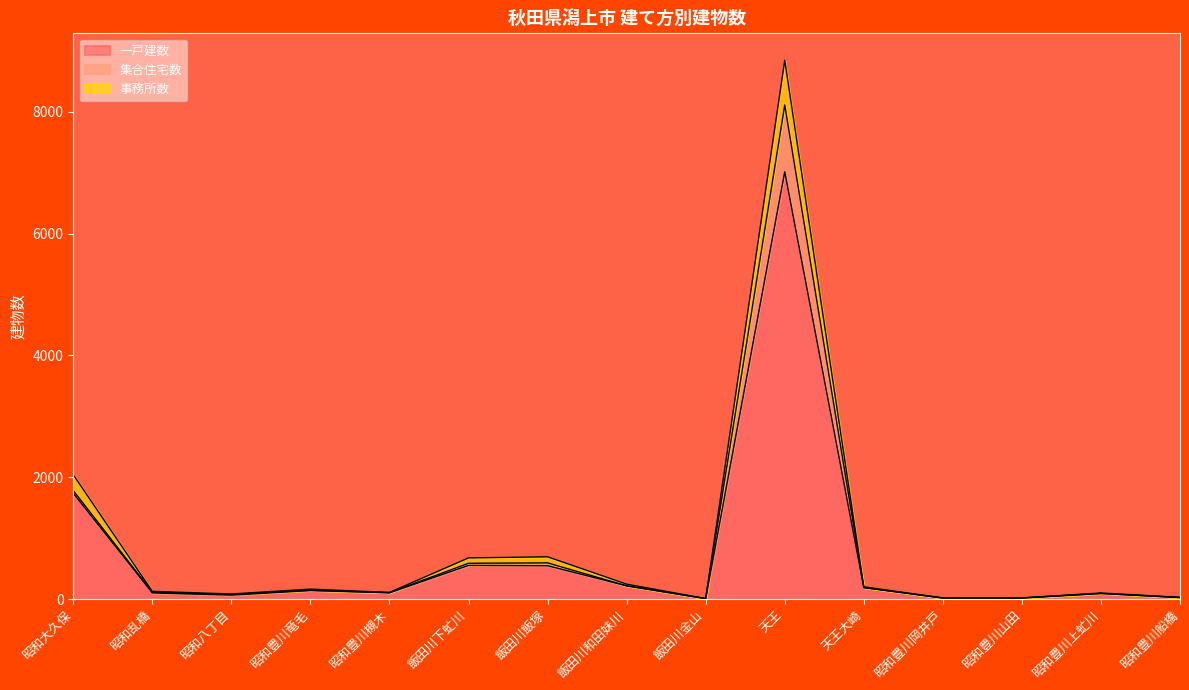

Reading left to right, list all the values displayed in this chart.

一戸建数: 昭和大久保=1739	昭和乱橋=103	昭和八丁目=67	昭和豊川竜毛=143	昭和豊川槻木=105	飯田川下虻川=555	飯田川飯塚=550	飯田川和田妹川=220	飯田川金山=10	天王=7015	天王大崎=191	昭和豊川岡井戸=20	昭和豊川山田=20	昭和豊川上虻川=94	昭和豊川船橋=27
集合住宅数: 昭和大久保=1783	昭和乱橋=117	昭和八丁目=78	昭和豊川竜毛=147	昭和豊川槻木=108	飯田川下虻川=590	飯田川飯塚=596	飯田川和田妹川=220	飯田川金山=11	天王=8110	天王大崎=191	昭和豊川岡井戸=20	昭和豊川山田=20	昭和豊川上虻川=96	昭和豊川船橋=28
事務所数: 昭和大久保=2042	昭和乱橋=129	昭和八丁目=86	昭和豊川竜毛=166	昭和豊川槻木=112	飯田川下虻川=678	飯田川飯塚=696	飯田川和田妹川=248	飯田川金山=11	天王=8843	天王大崎=204	昭和豊川岡井戸=21	昭和豊川山田=22	昭和豊川上虻川=102	昭和豊川船橋=31